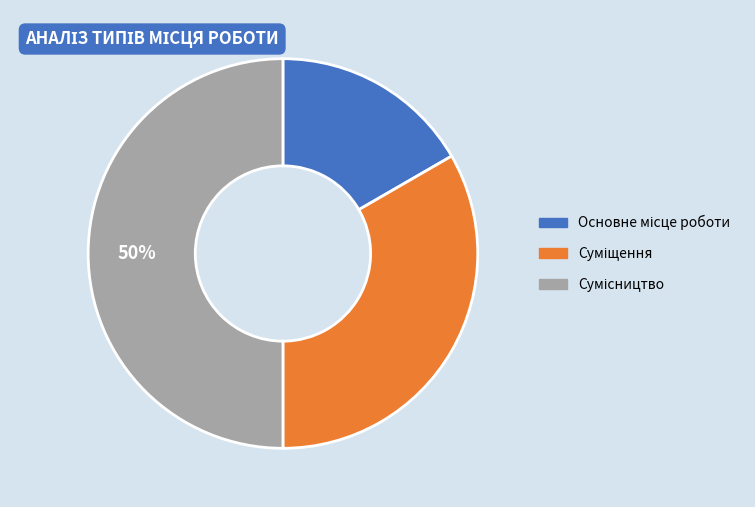

To the nearest percent, what is the difference between the largest and smallest slice percentages?

33%